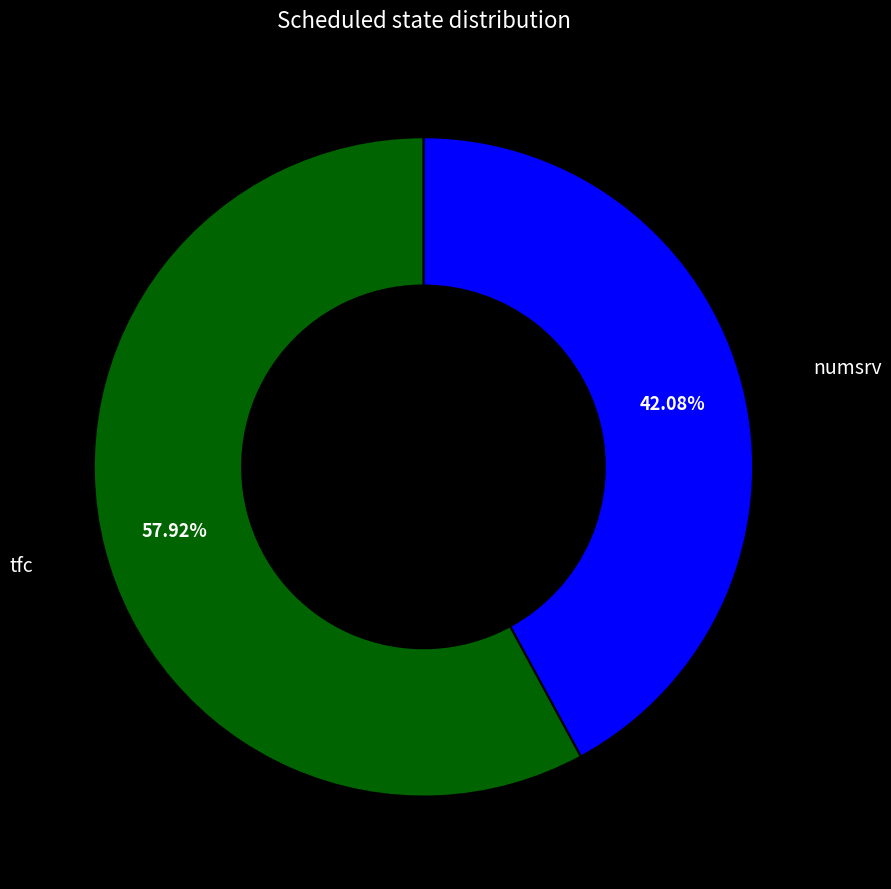

Approximately how many times larger is the value at numsrv compared to tfc?

0.7